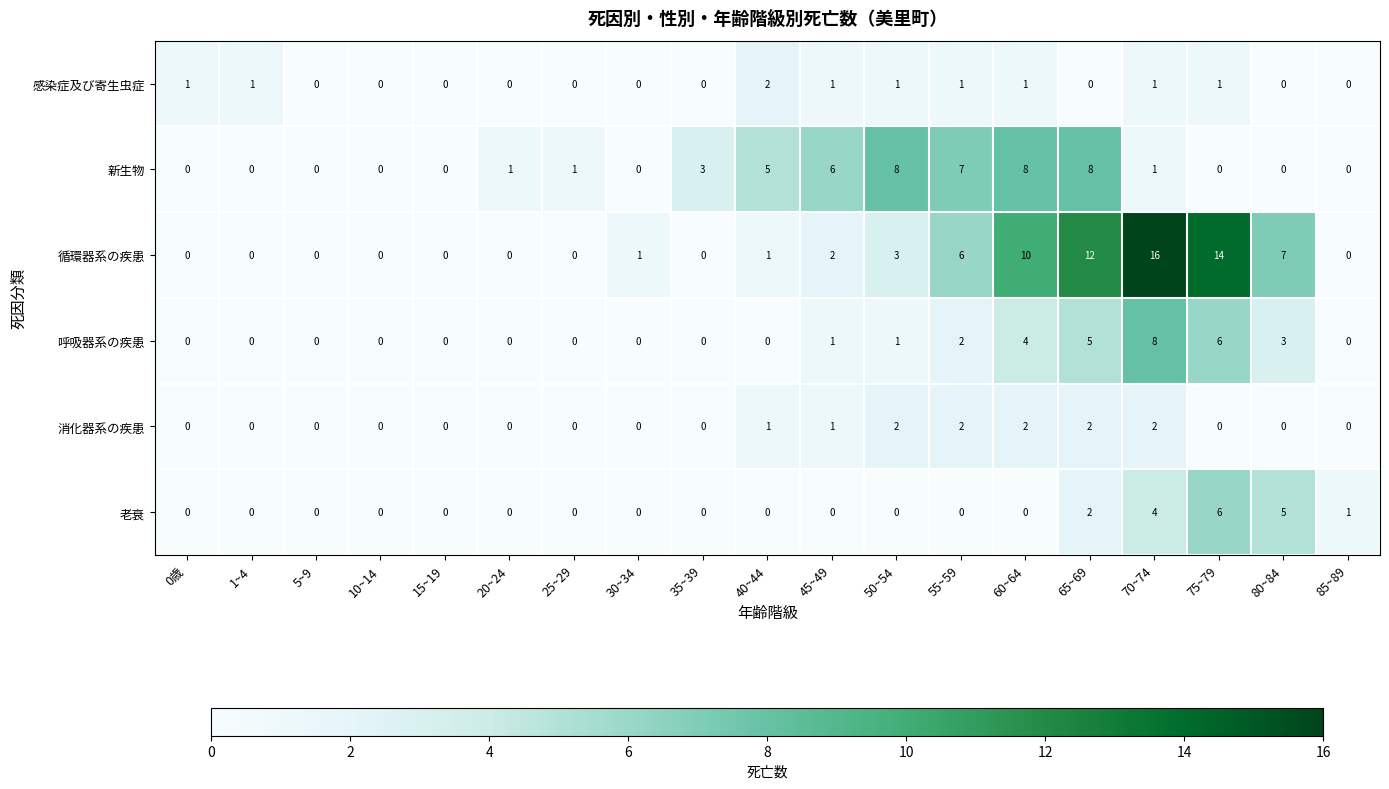

Count the 呼吸器系の疾患 values in the range 0 to 3.

15